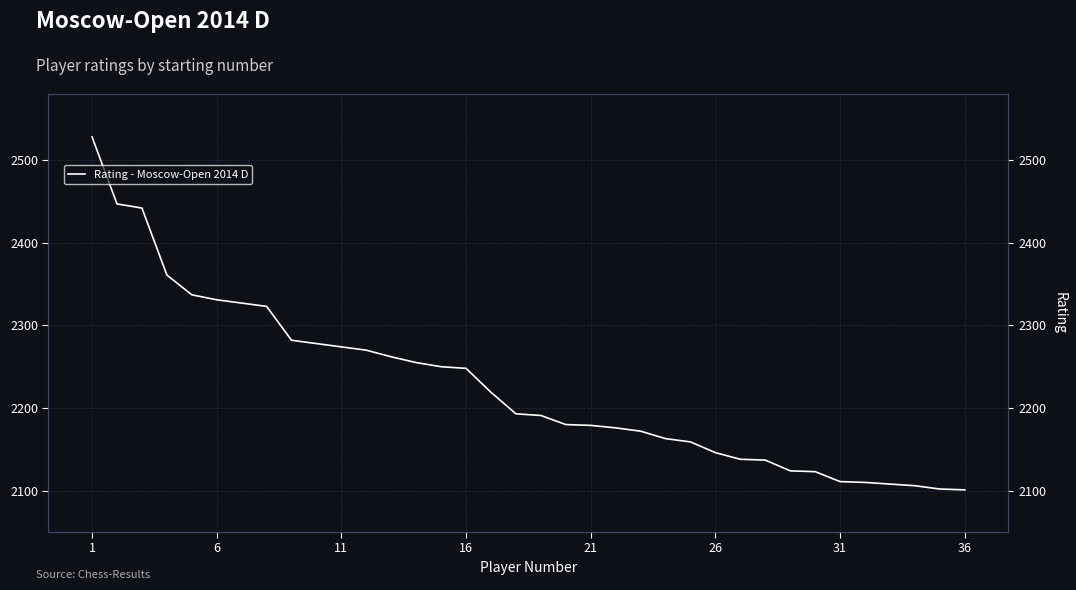

Does the chart display data point markers on the line(s)?

No